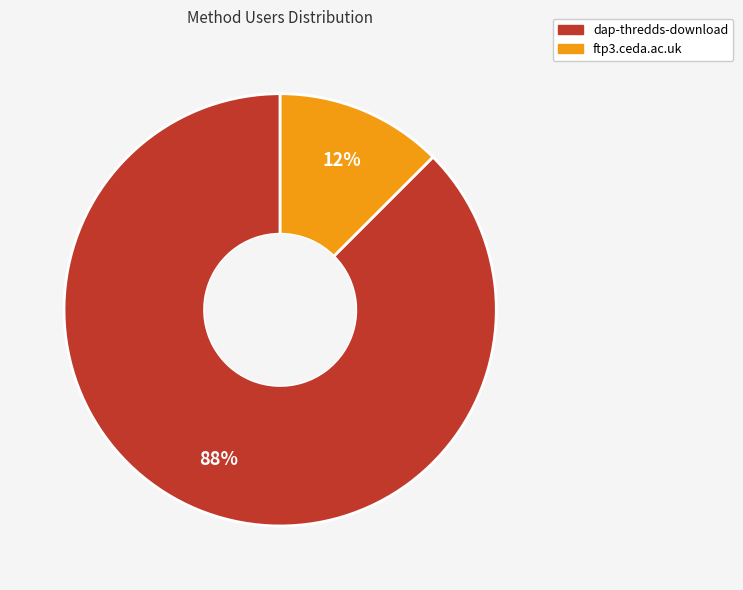

To the nearest percent, what is the combined percentage of ftp3.ceda.ac.uk and dap-thredds-download?

100%